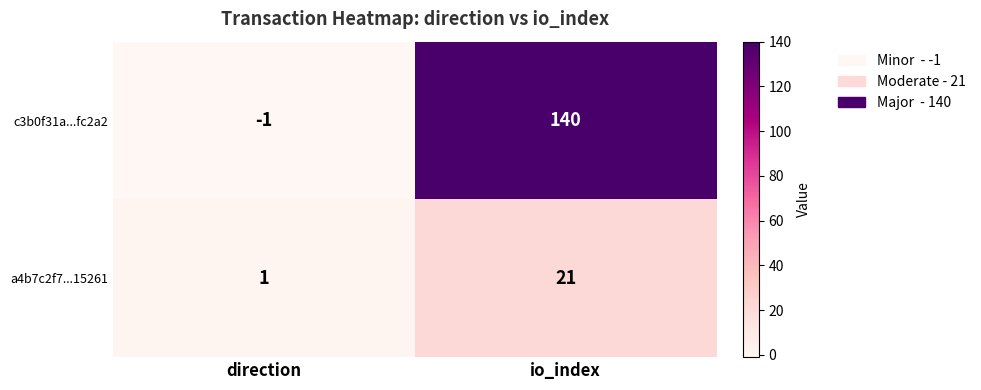

Count the number of categories in the chart.

2